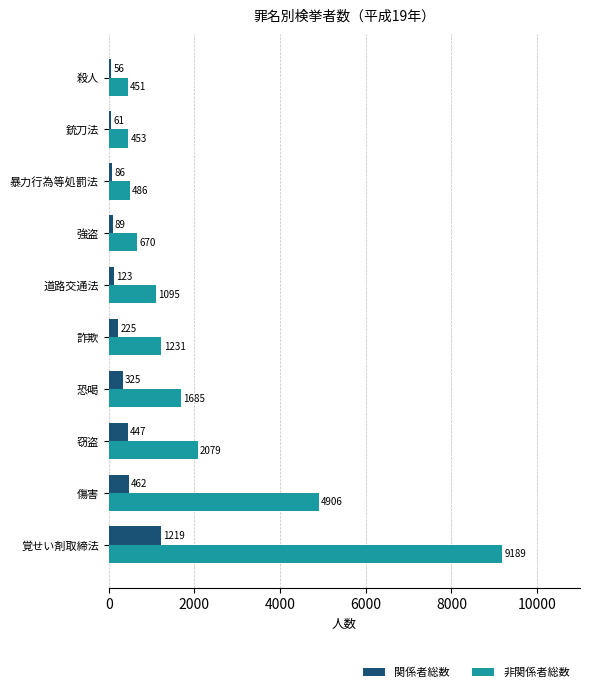

Which series has the largest total across all categories?

非関係者総数